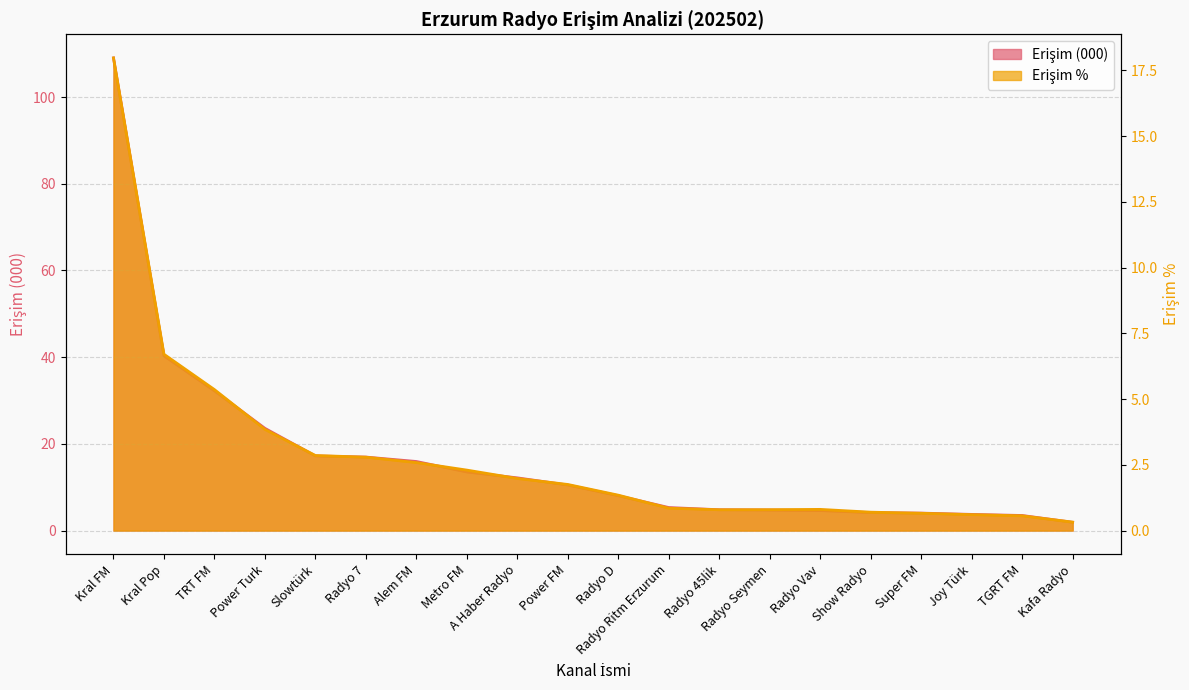

At Joy Türk, list the series in order from largest to smallest.

Erişim (000), Erişim %